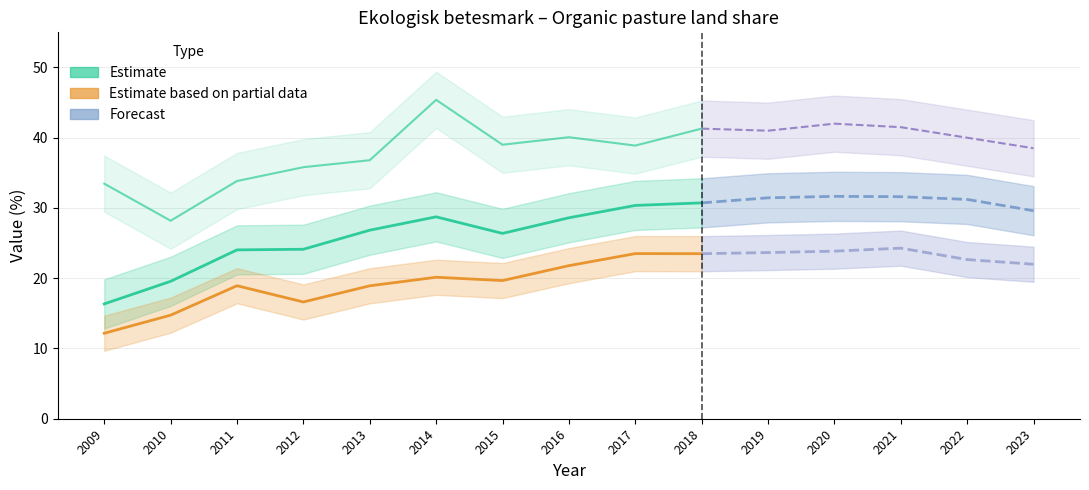

True or false: Hjo has a value of 13.0 at 2012.

False